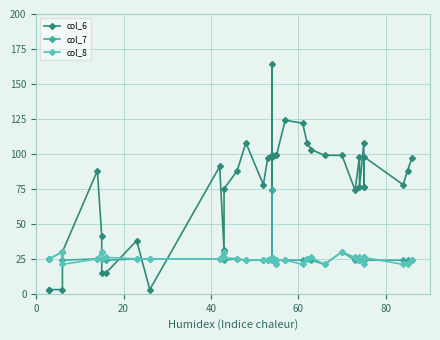

Which series ends up on top after the final intersection of col_8 and col_6?

col_6